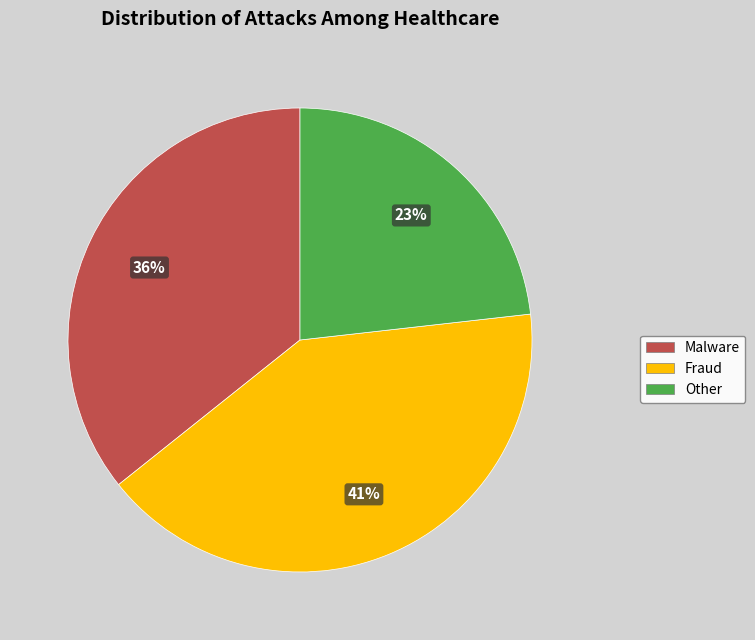

The Malware slice represents 41% of the pie. True or false?

False